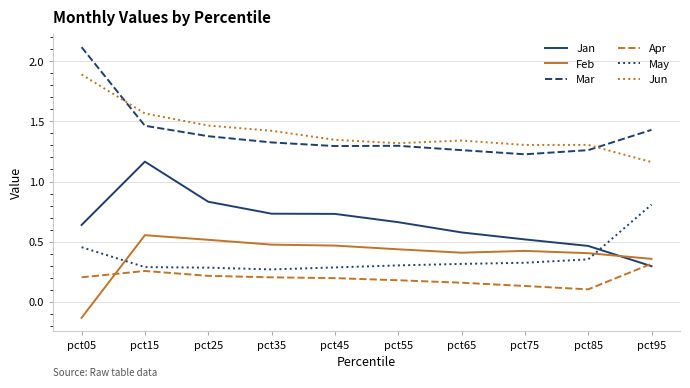

True or false: Jan has a value of 0.6 at pct65.

True